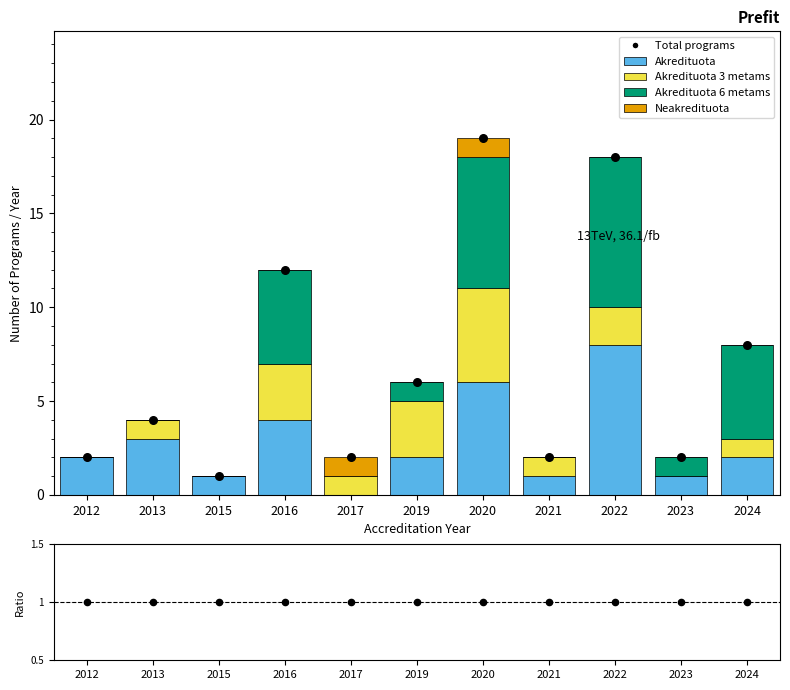

At which category is the sum across all series the highest?

2020